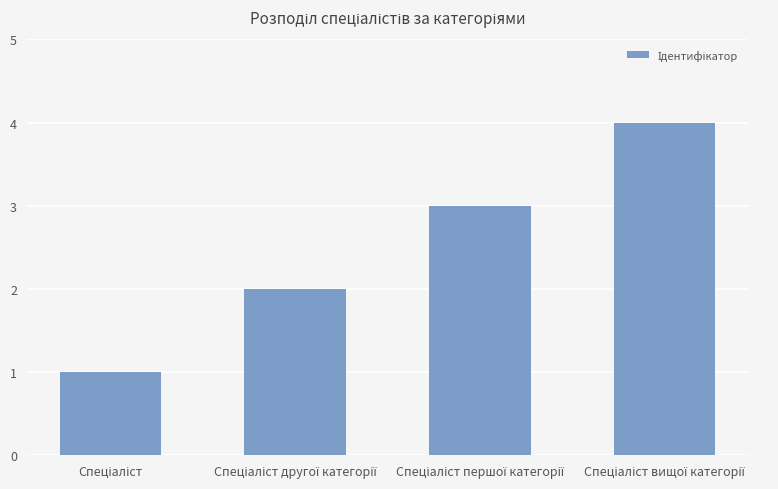

What is the maximum value shown in the chart?

4